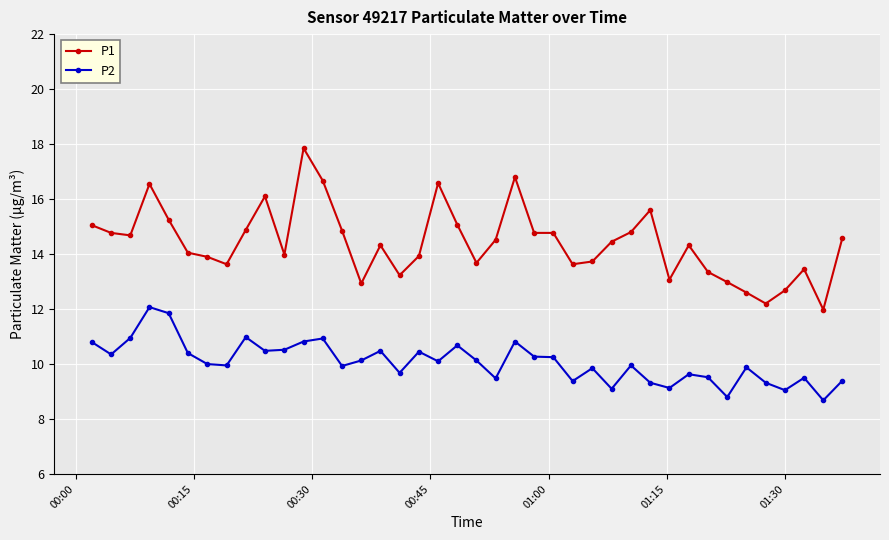

Which series has the largest total across all categories?

P1